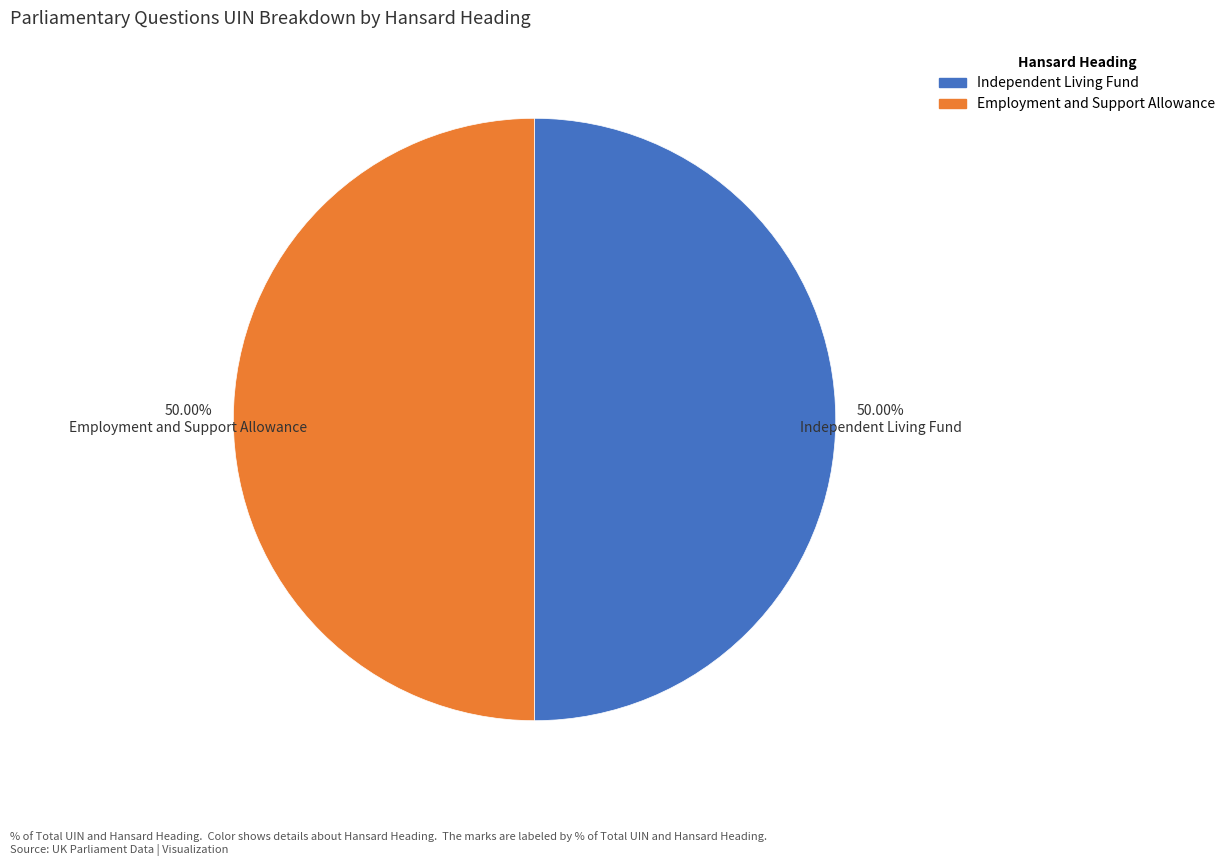

The Employment and Support Allowance slice represents 39% of the pie. True or false?

False